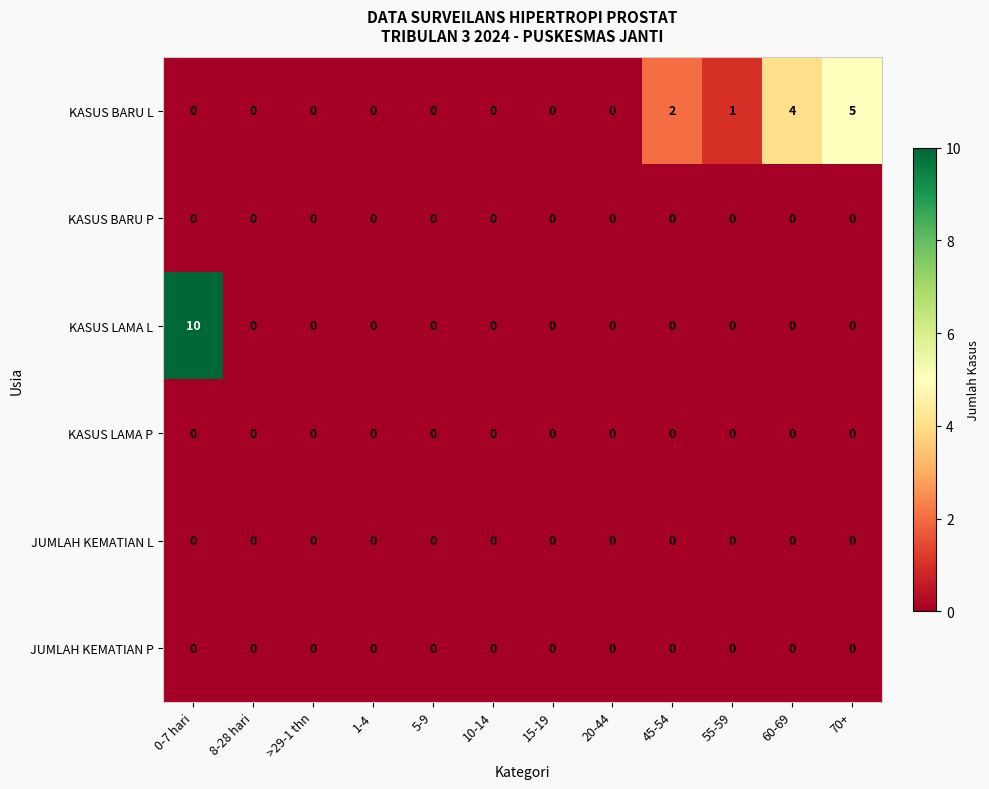

What is the spread (max minus min) of values at 0-7 hari?

10